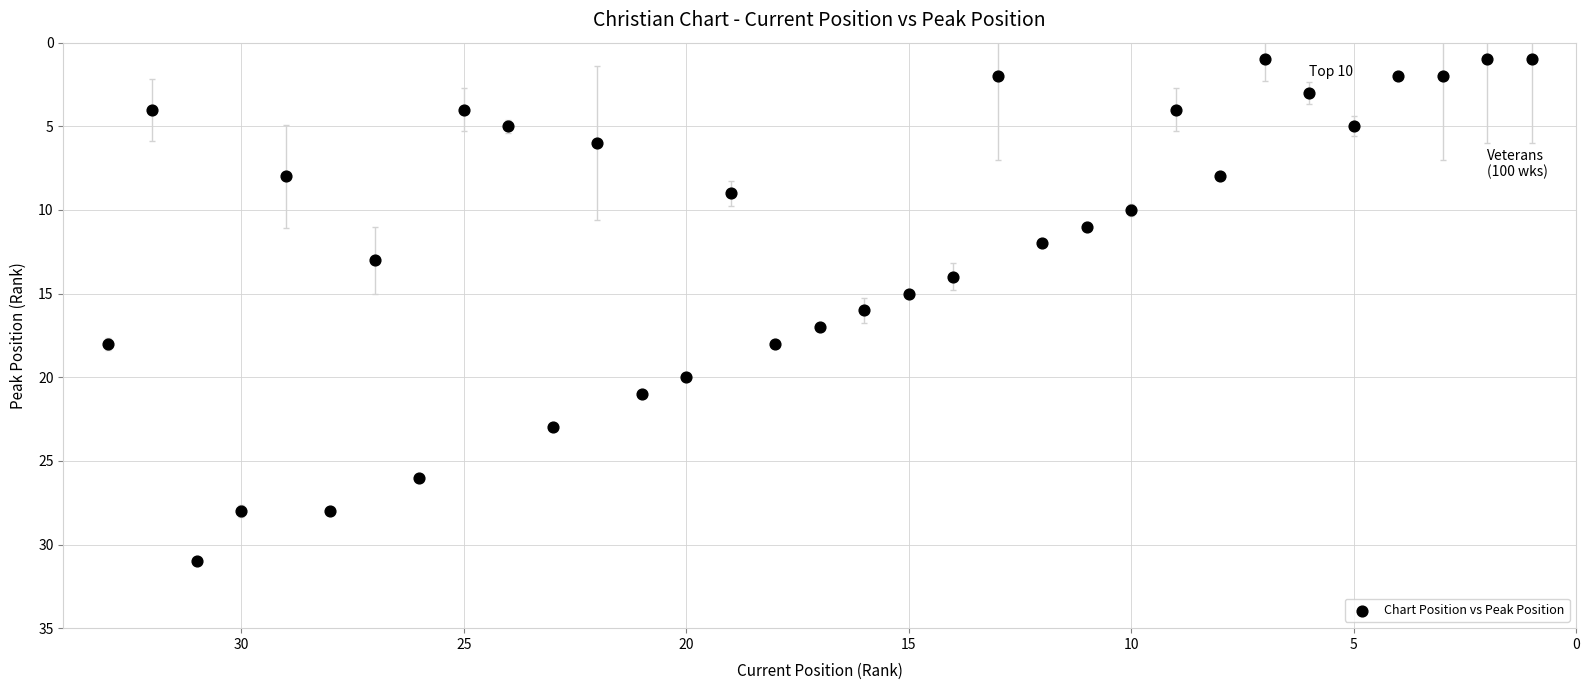

What is the range of X values (max minus min)?

32